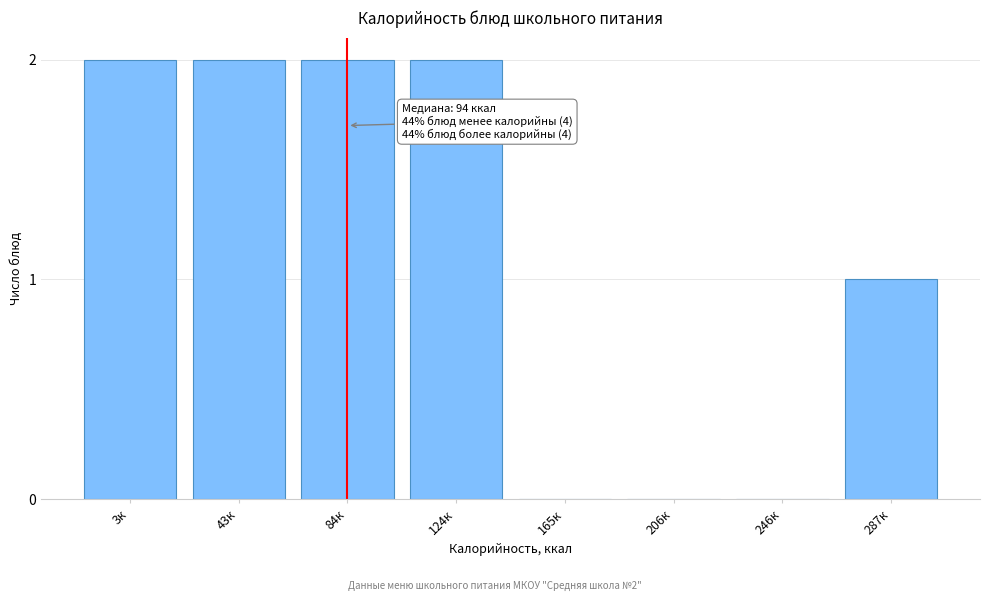

Reading left to right, extract all data points from this chart.

3к=2	43к=2	84к=2	124к=2	165к=0	206к=0	246к=0	287к=1